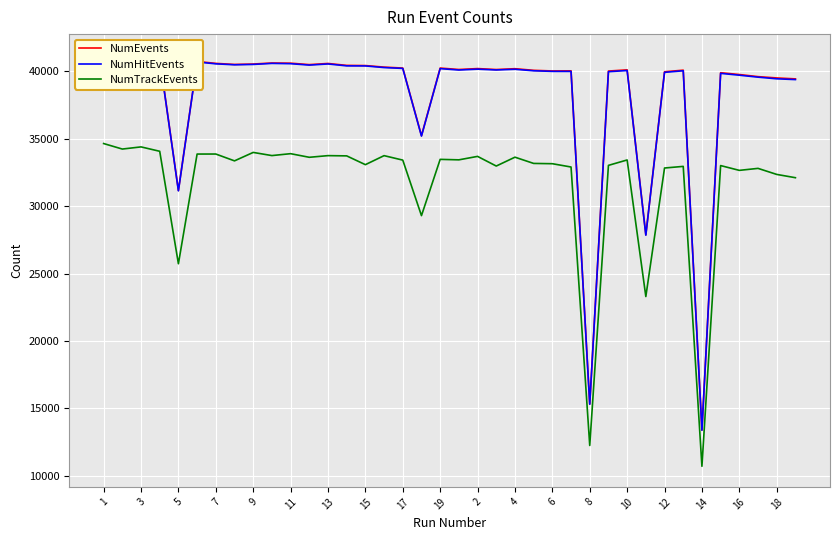

What is the minimum value for NumTrackEvents?

10710